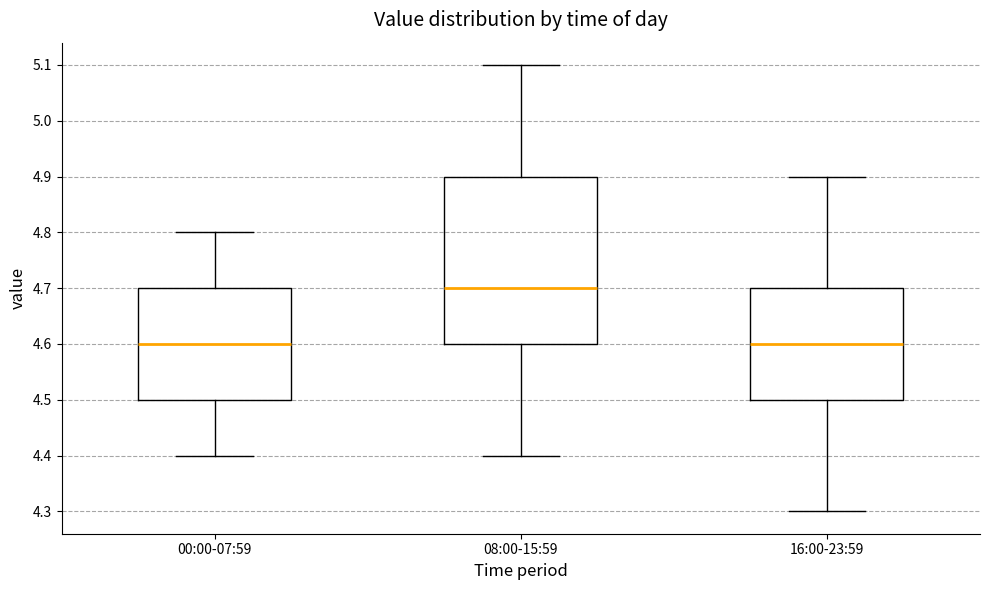

Where does the lower whisker of the box for 00:00-07:59 end on the y-axis? The values are not printed on the chart, so give them approximately, as read against the axis.

4.4